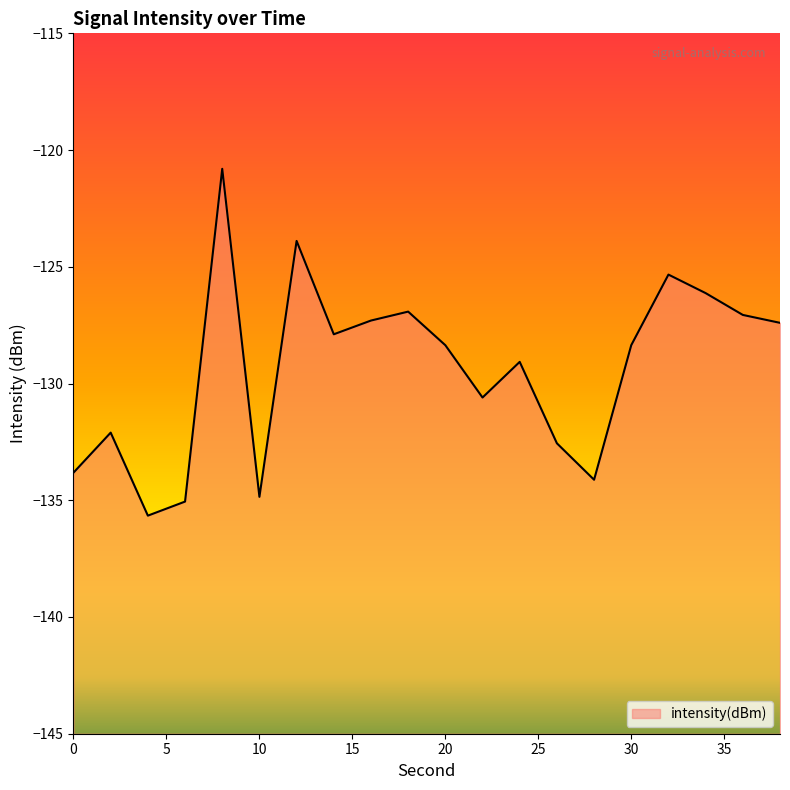

Count the number of data series in this chart.

1